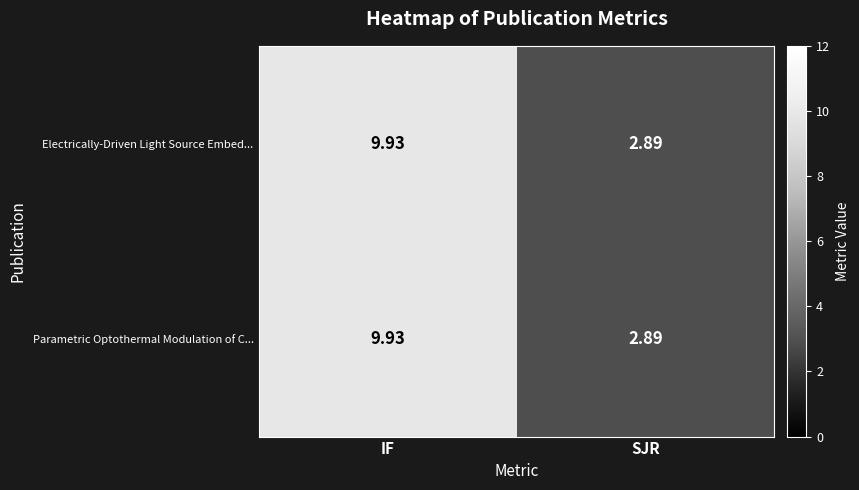

Where is Parametric Optothermal Modulation of C... nearest to the value 6?

SJR